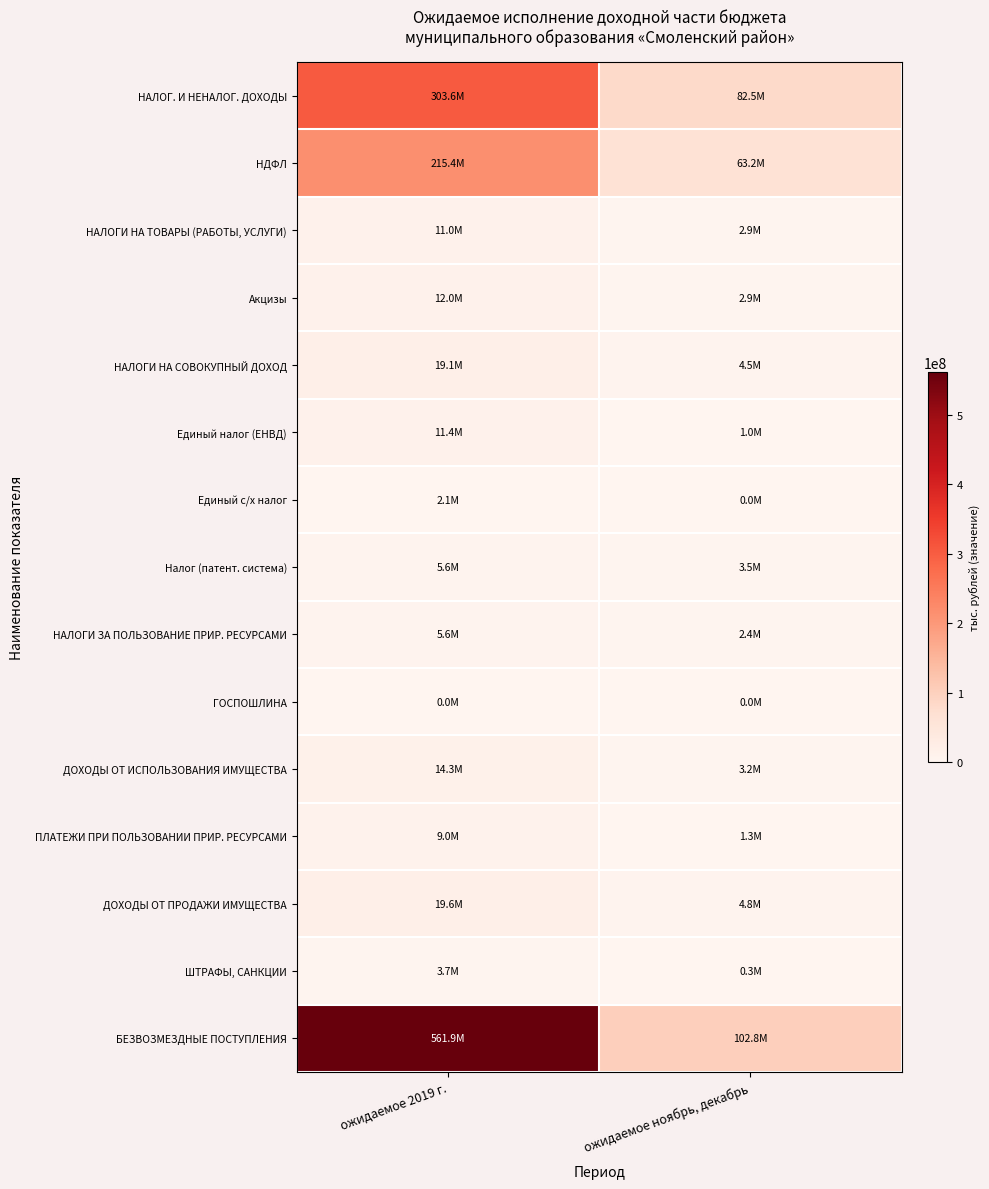

Which series changed the most between ожидаемое 2019 г. and ожидаемое ноябрь, декабрь?

БЕЗВОЗМЕЗДНЫЕ ПОСТУПЛЕНИЯ